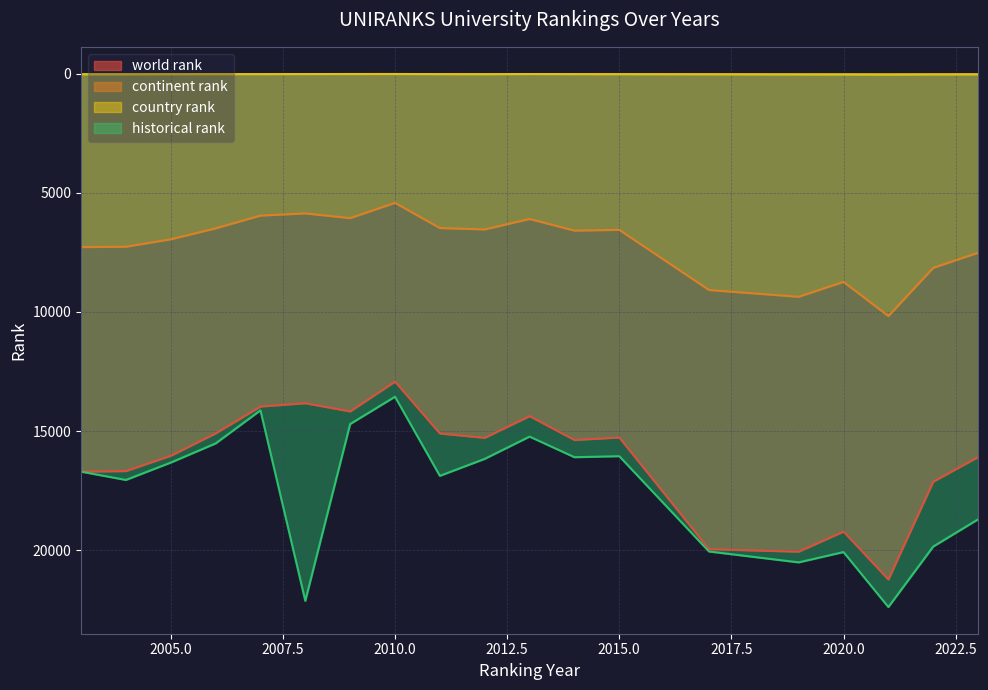

What is the difference between the maximum and minimum values in the country rank series?

26.0